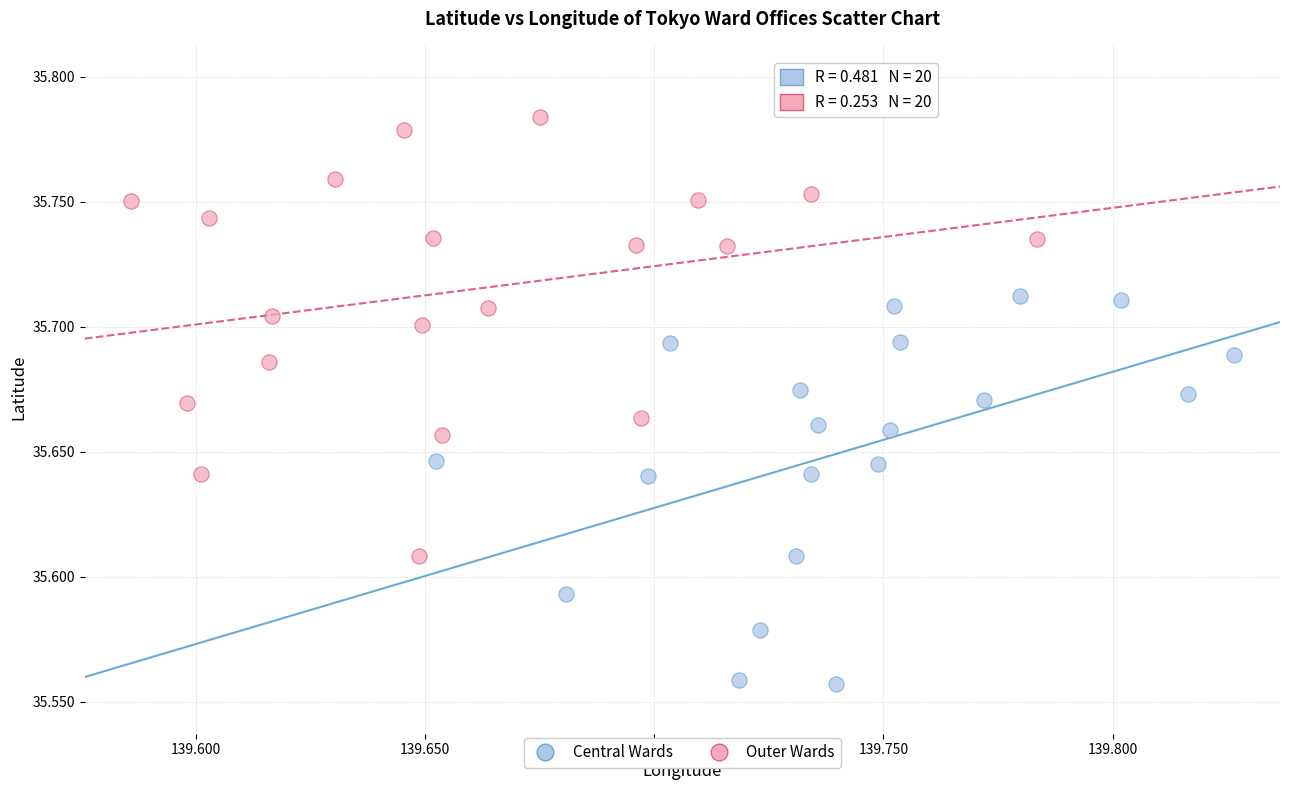

Which series reaches the minimum Y coordinate?

Central Wards